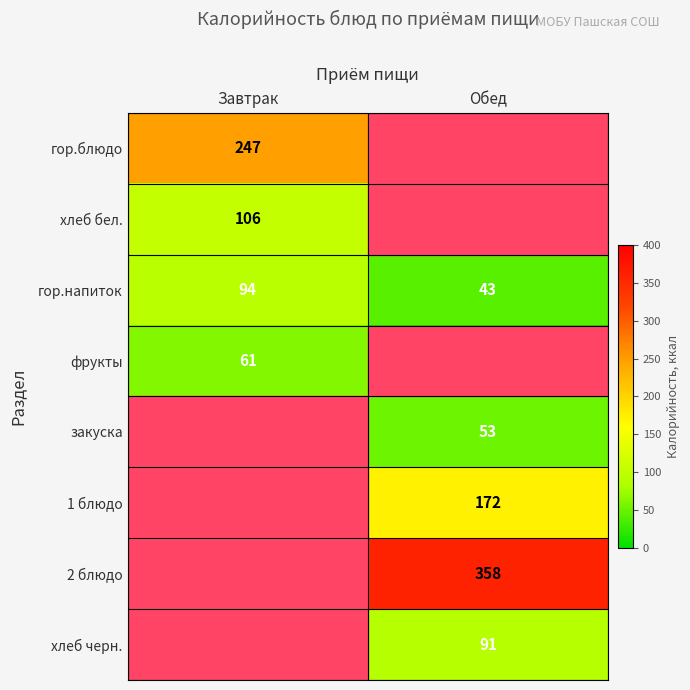

What is the difference between the maximum and minimum values in the гор.напиток series?

51